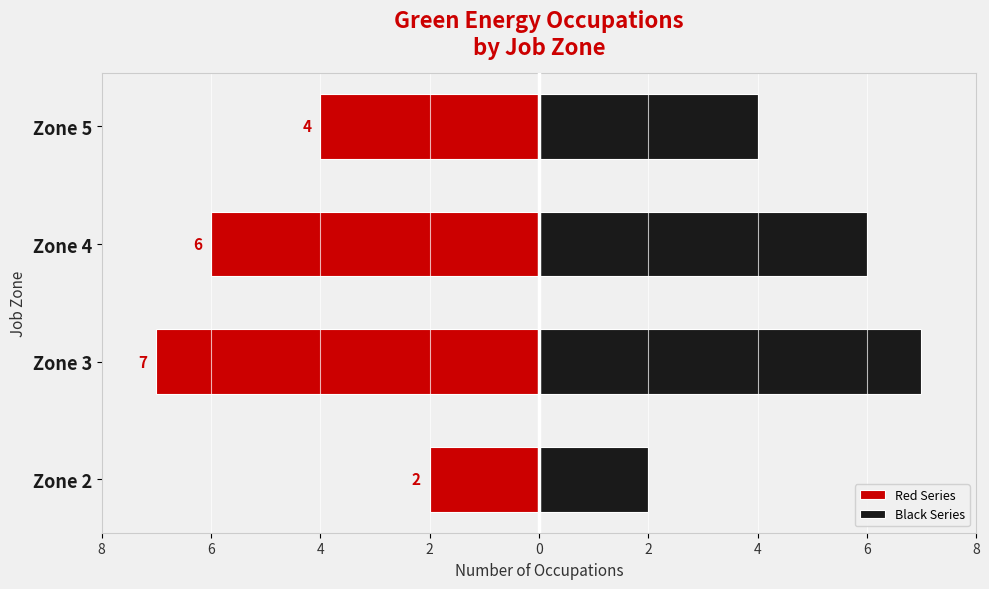

At how many categories does at least one series exceed -2?

4